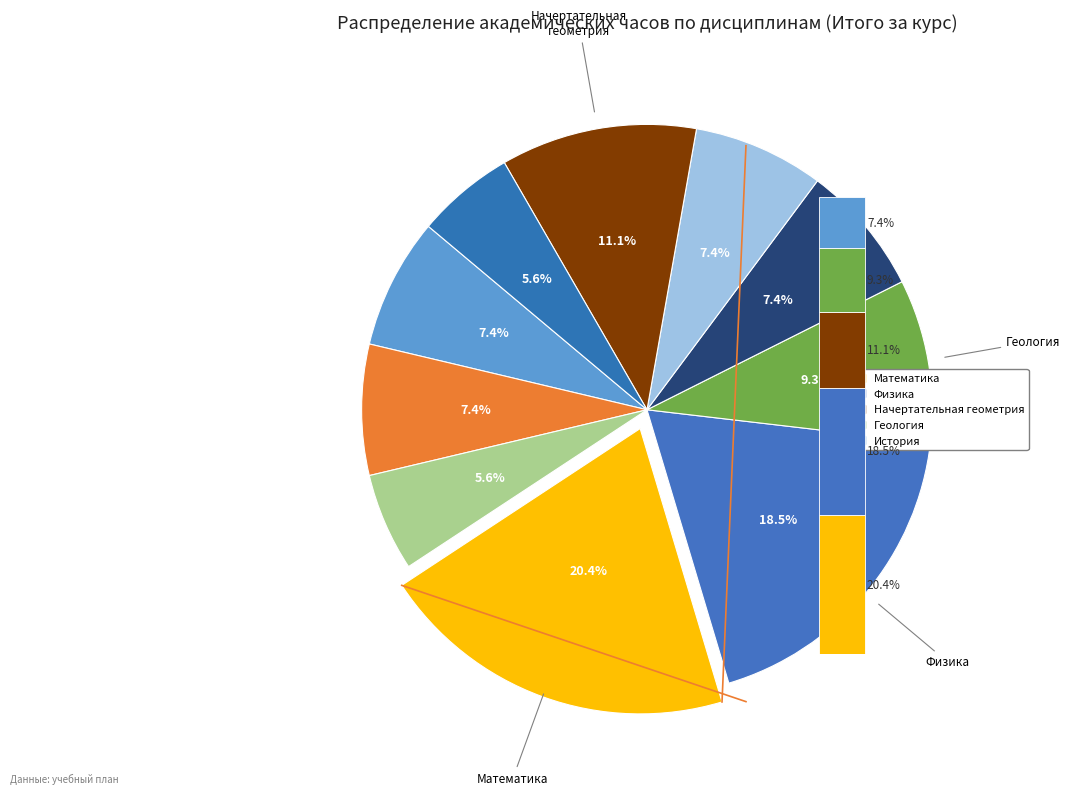

To the nearest percent, what percentage of the pie is Геология?

9%